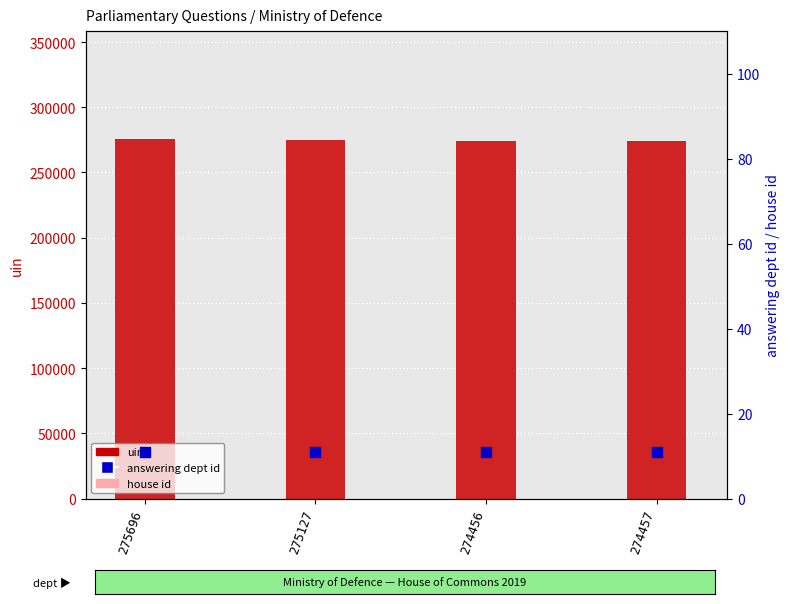

Which series contains the lowest Y value?

house id